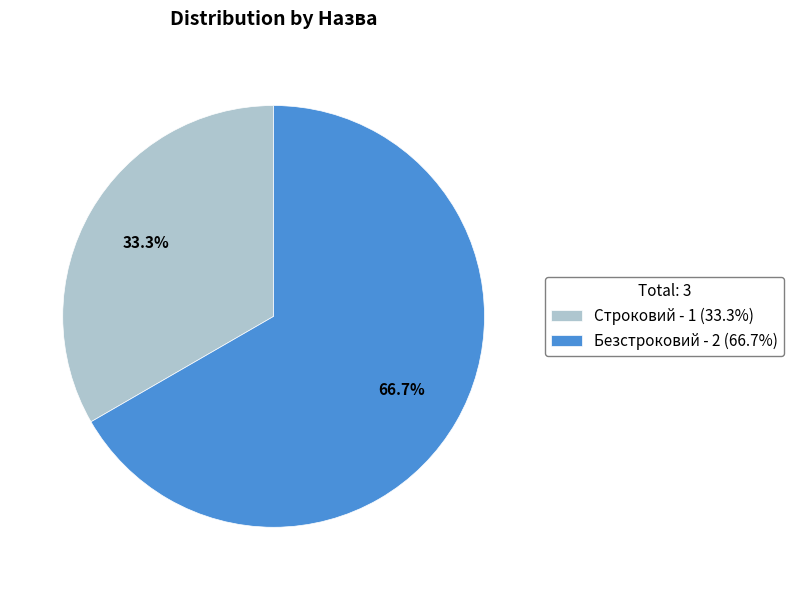

Does Безстроковий account for over 50% of the chart?

Yes